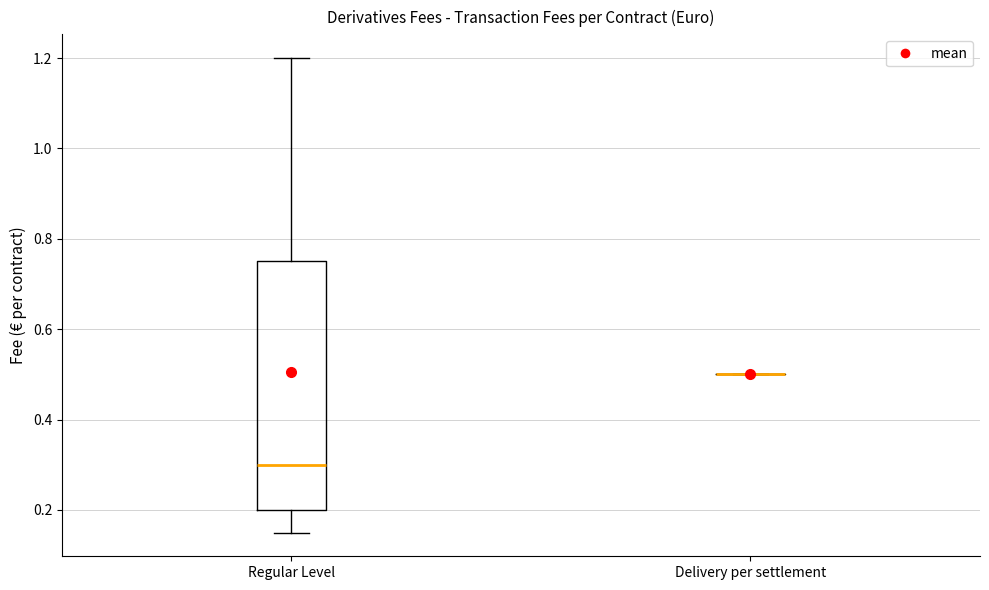

Comparing the boxes themselves (not the whiskers), which one is the tallest?

Regular Level